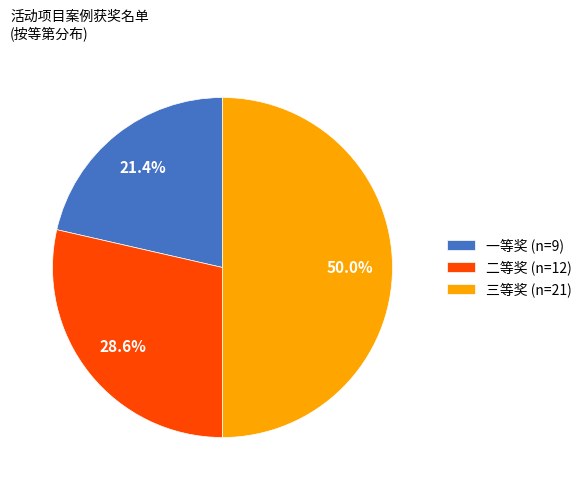

Rank the categories by value from highest to lowest.

三等奖, 二等奖, 一等奖